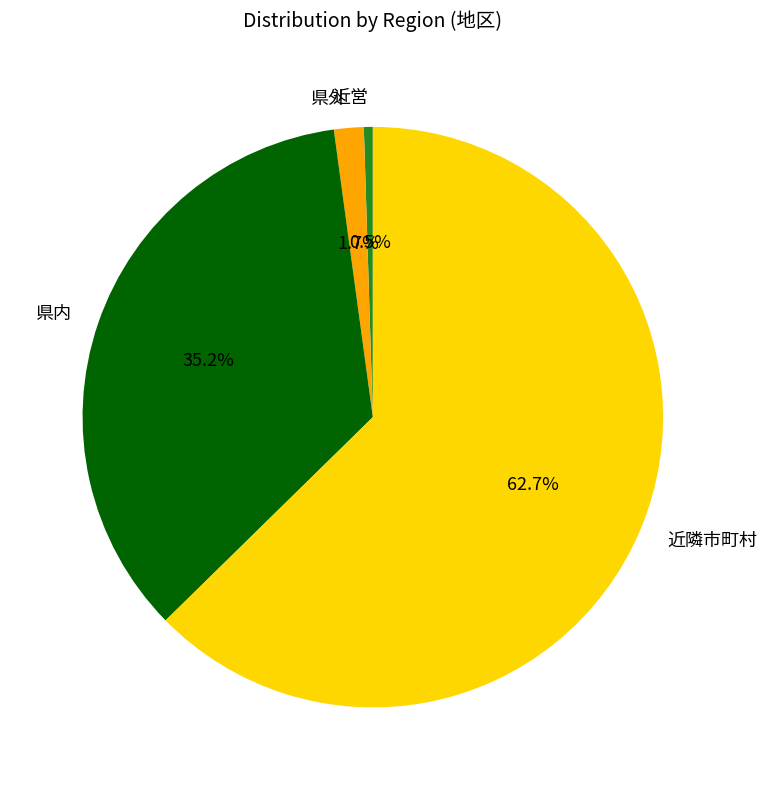

Does 近隣市町村 account for over 50% of the chart?

Yes